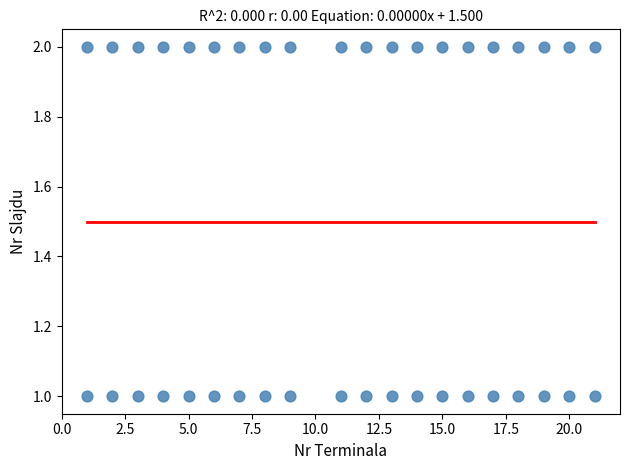

What is the range of X values (max minus min)?

20